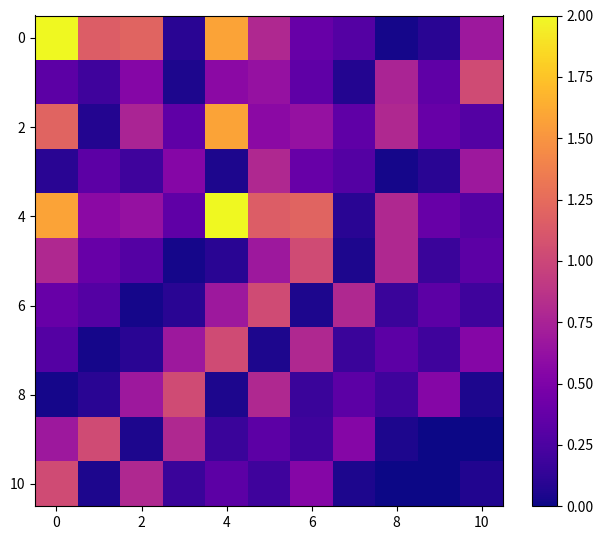

At how many categories does at least one series exceed 0?

11